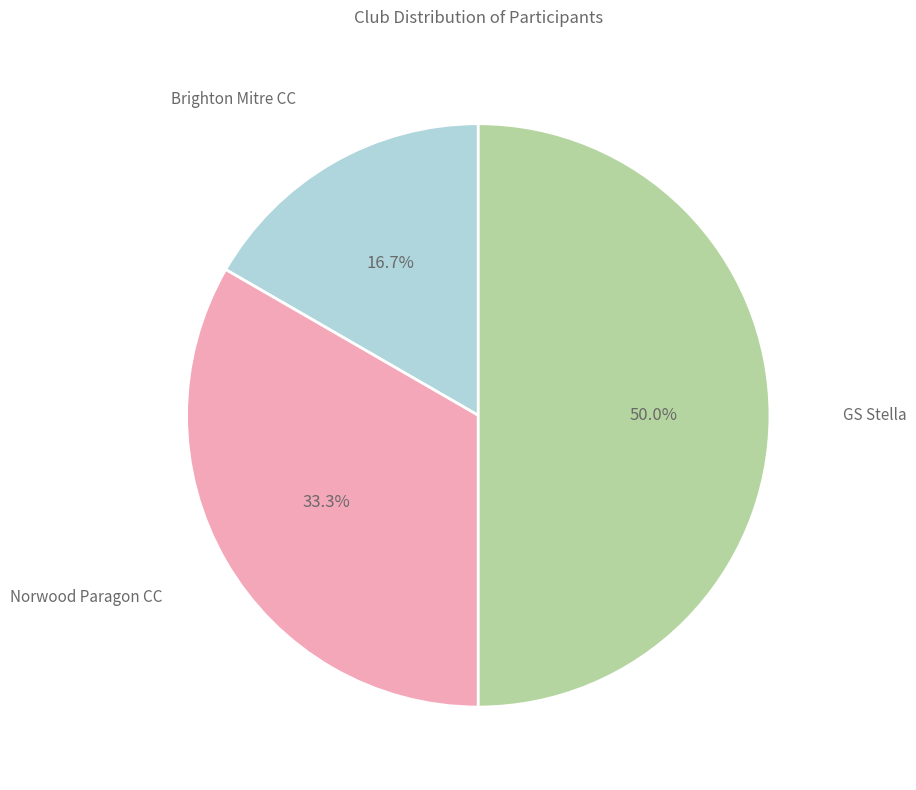

Is it true that GS Stella is 50% of the pie?

True